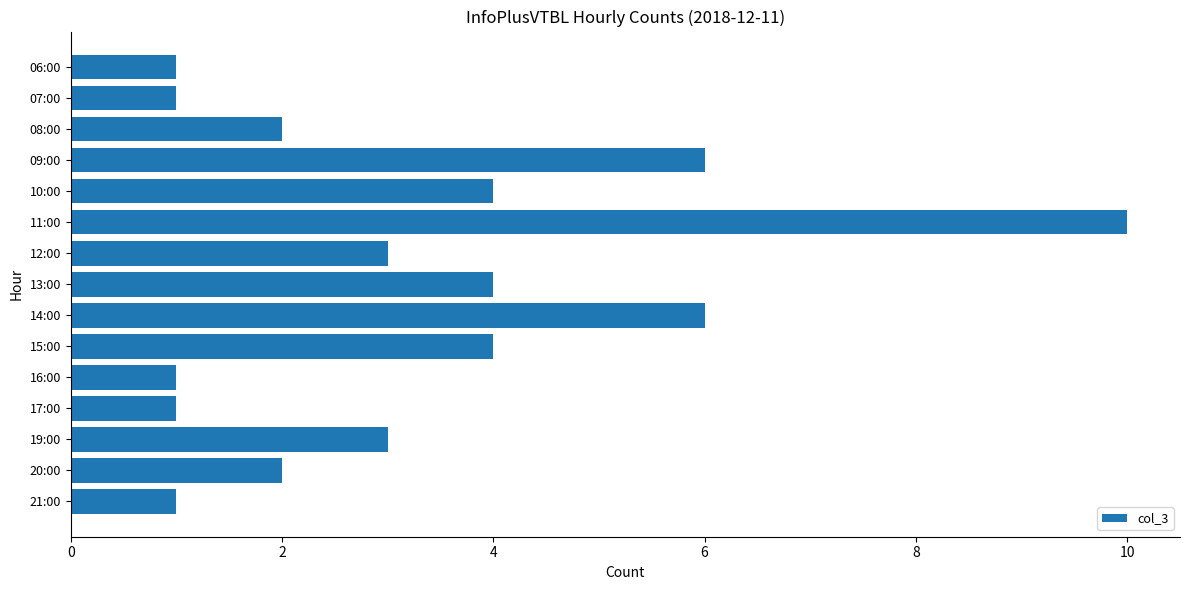

Does the chart contain any negative values?

No